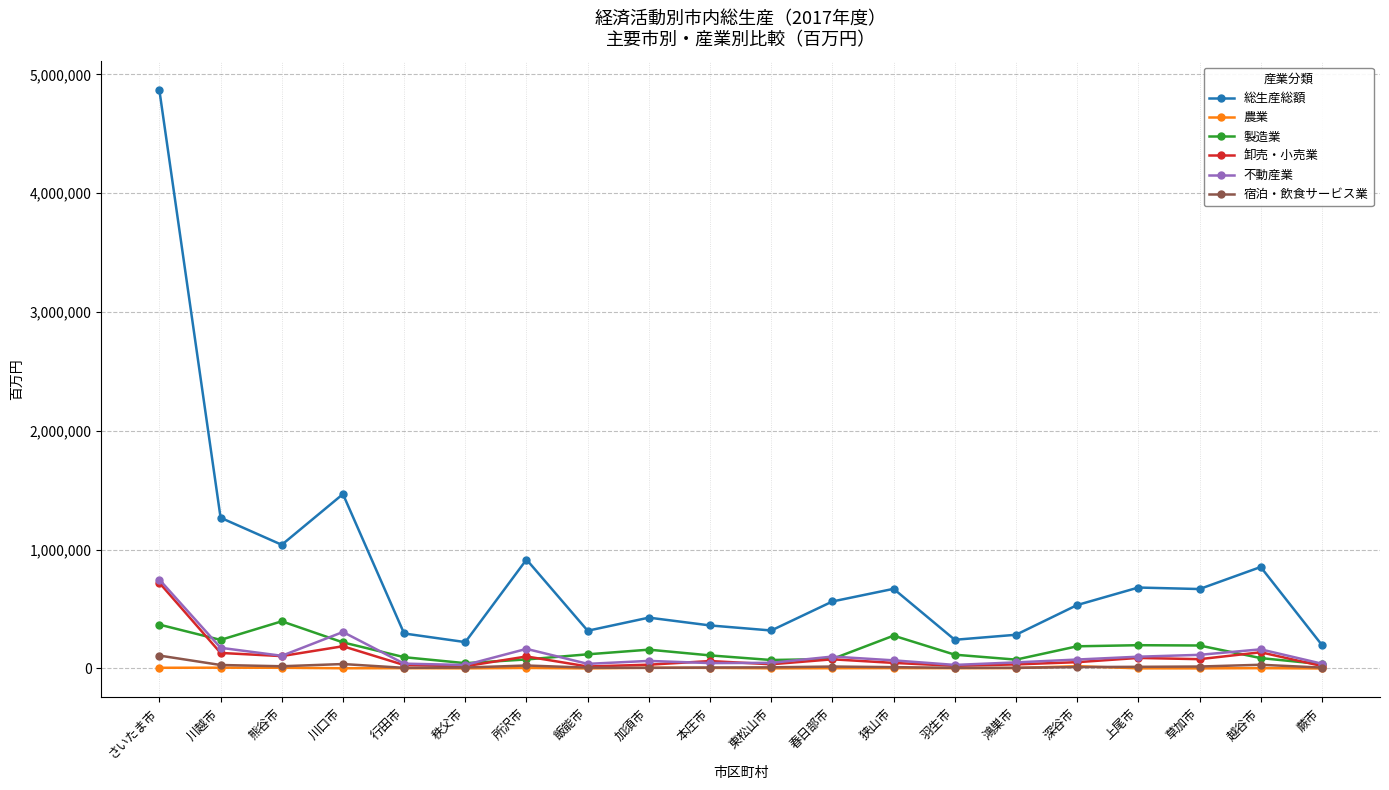

How many lines are shown in the chart?

6